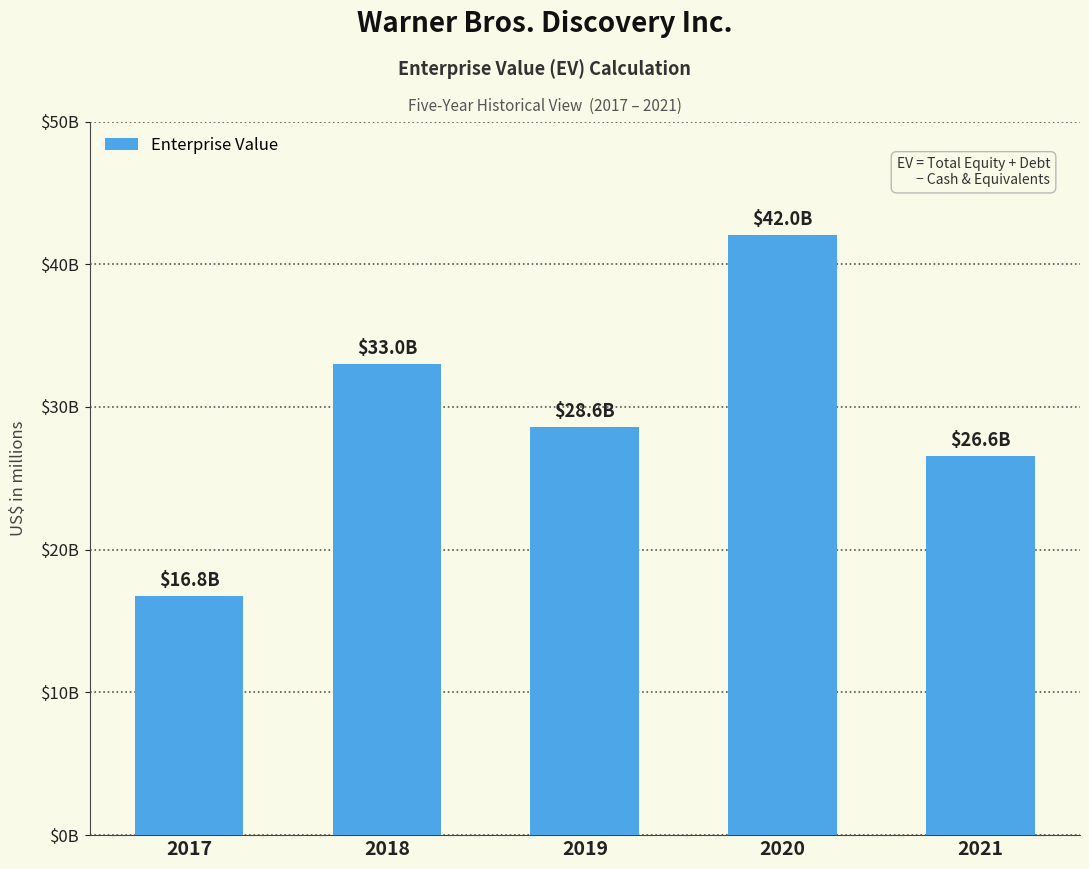

The value at 2019 is 28601. True or false?

True